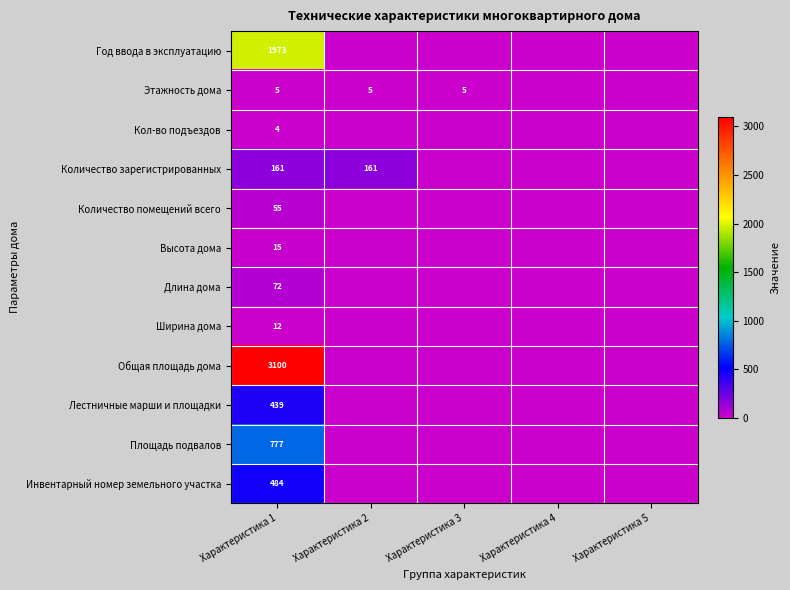

The Лестничные марши и площадки series shows 439 at Характеристика 1. True or false?

True